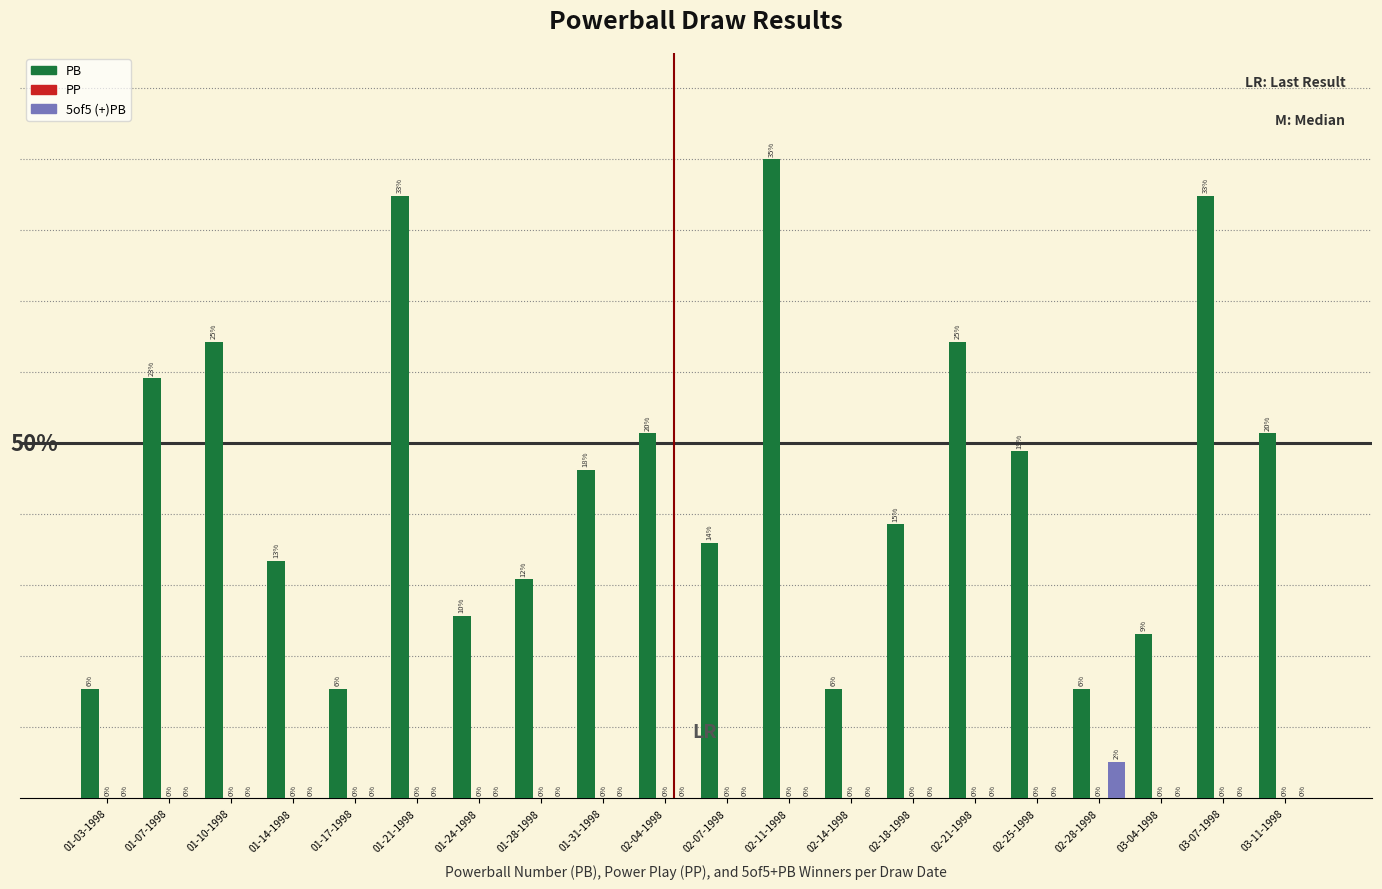

Which series has the largest total across all categories?

PB